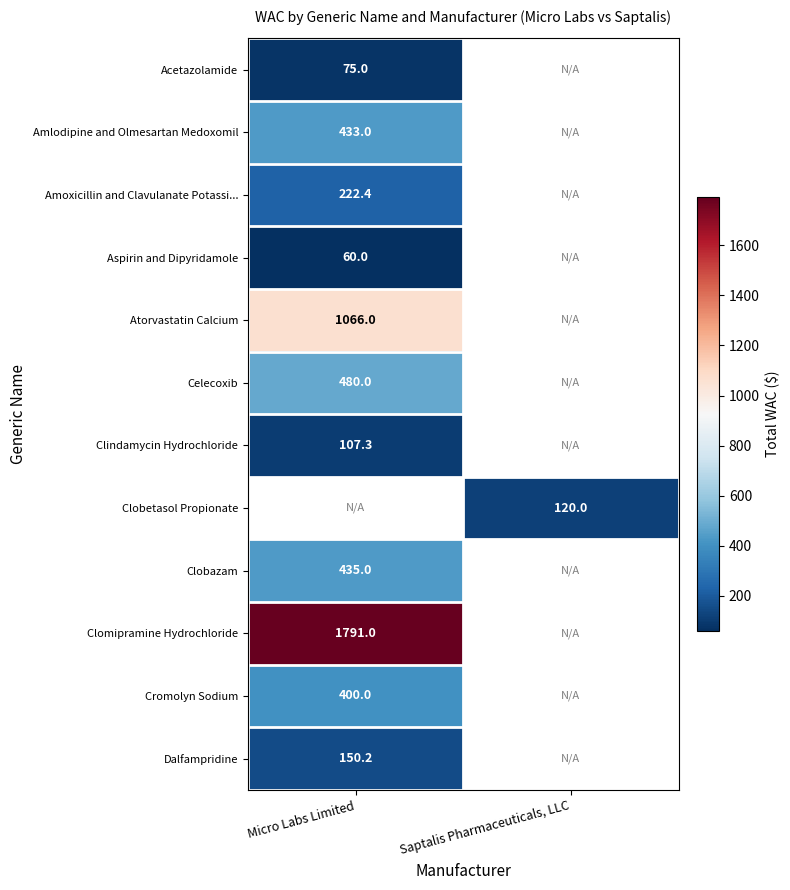

Which label corresponds to the smallest value in the chart?

Micro Labs Limited